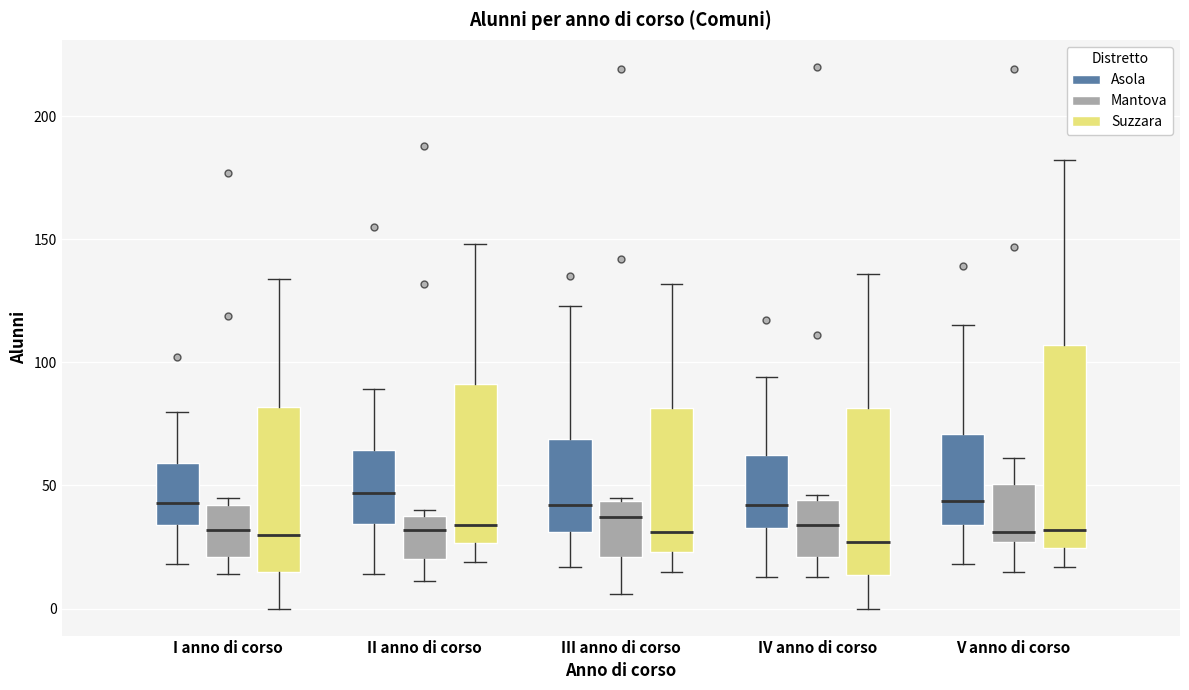

Reading left to right, transcribe this box plot: for each box, give where its median line is, the range the box spans, and where its two whiskers end, as read against the y-axis. The values are not printed on the chart, so give them approximately, as read against the axis.

I anno di corso (Asola): median 45, box 35 to 60, whiskers 20 to 80
I anno di corso (Mantova): median 30, box 20 to 40, whiskers 15 to 45
I anno di corso (Suzzara): median 30, box 15 to 80, whiskers 0 to 135
II anno di corso (Asola): median 45, box 35 to 65, whiskers 15 to 90
II anno di corso (Mantova): median 30, box 20 to 40, whiskers 10 to 40 (just above the box's upper edge)
II anno di corso (Suzzara): median 35, box 25 to 90, whiskers 20 to 150
III anno di corso (Asola): median 40, box 30 to 70, whiskers 15 to 125
III anno di corso (Mantova): median 35, box 20 to 45, whiskers 5 to 45
III anno di corso (Suzzara): median 30, box 25 to 80, whiskers 15 to 130
IV anno di corso (Asola): median 40, box 35 to 65, whiskers 15 to 95
IV anno di corso (Mantova): median 35, box 20 to 45, whiskers 15 to 45 (just above the box's upper edge)
IV anno di corso (Suzzara): median 25, box 15 to 80, whiskers 0 to 135
V anno di corso (Asola): median 45, box 35 to 70, whiskers 20 to 115
V anno di corso (Mantova): median 30, box 25 to 50, whiskers 15 to 60
V anno di corso (Suzzara): median 30, box 25 to 105, whiskers 15 to 180